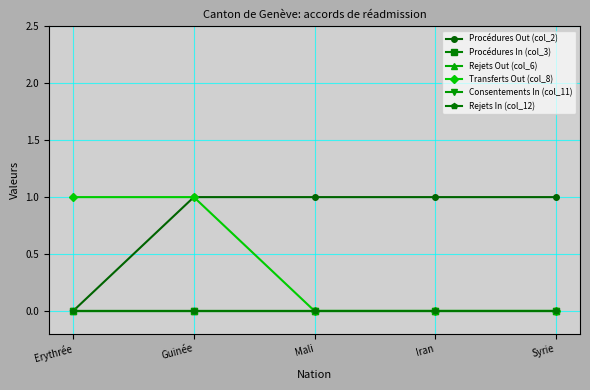

Is this an area chart (filled region under the line)?

No